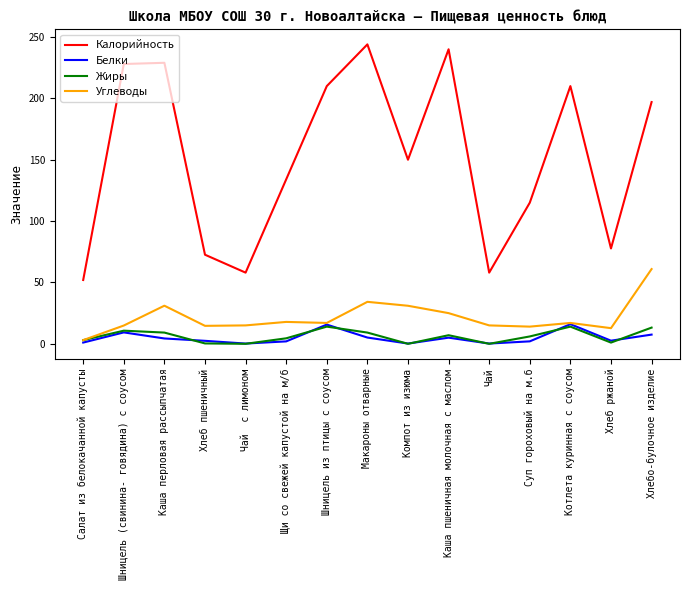

At how many categories does at least one series exceed 50?

15